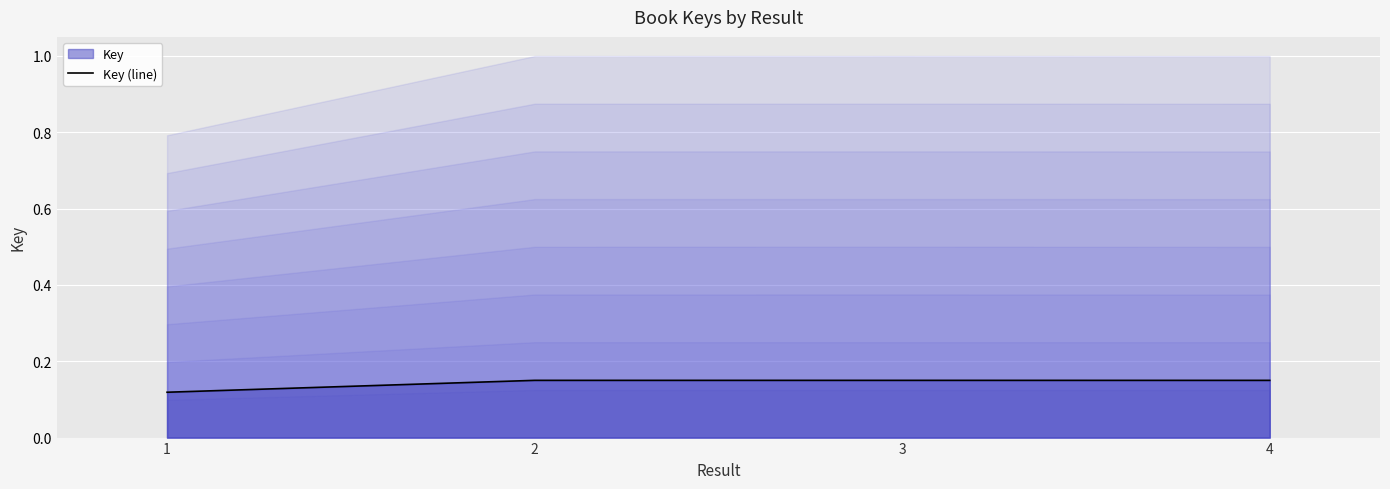

Reading left to right, what are all the values shown in this chart?

0.1	0.1	0.1	0.1